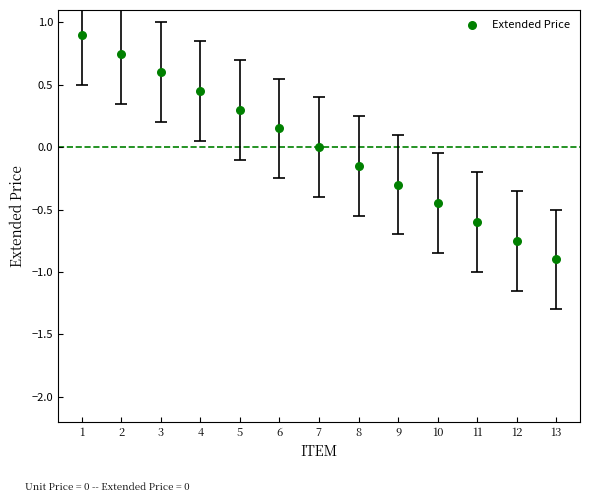

What is the range of Y values (max minus min)?

1.8